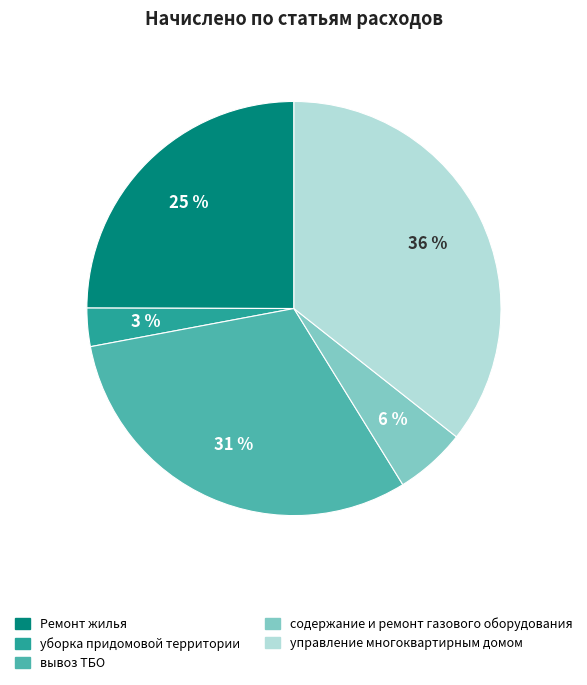

Does вывоз ТБО represent more than half of the total?

No